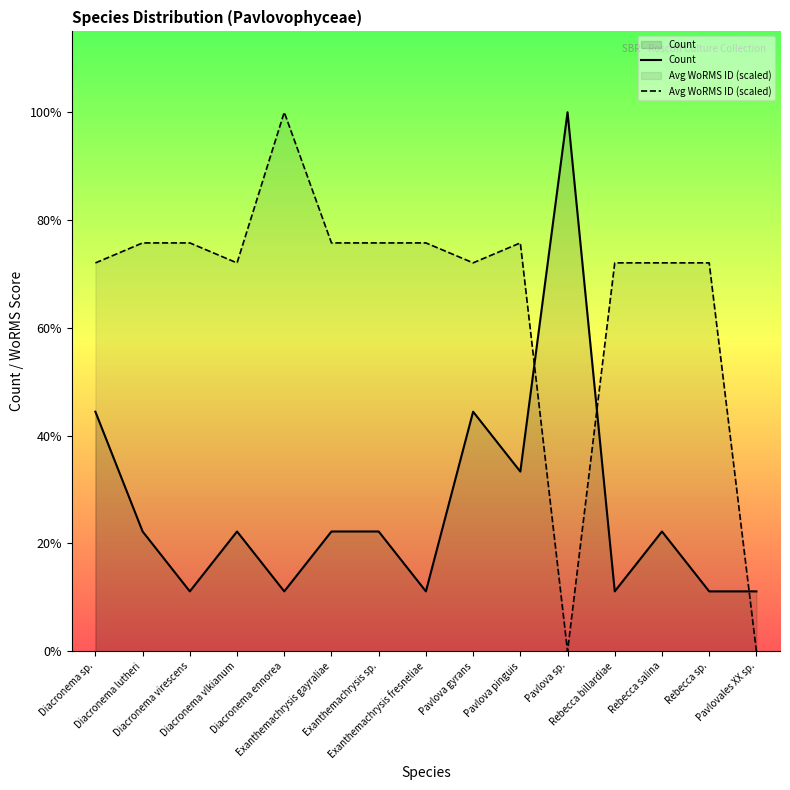

Rank the series by their maximum value, from highest to lowest.

Count, Avg WoRMS ID (scaled)